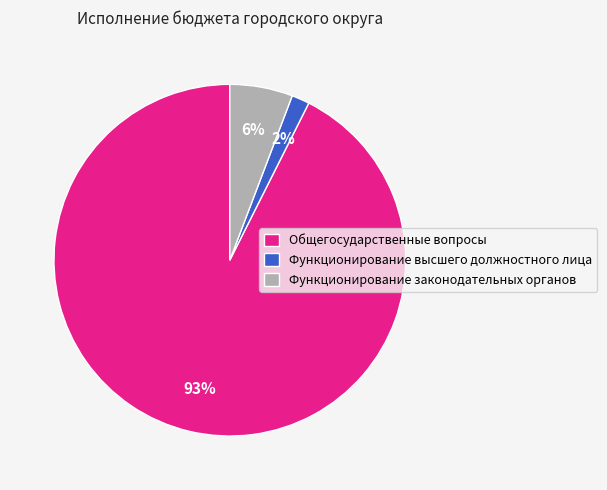

The Функционирование высшего должностного лица slice represents 12% of the pie. True or false?

False